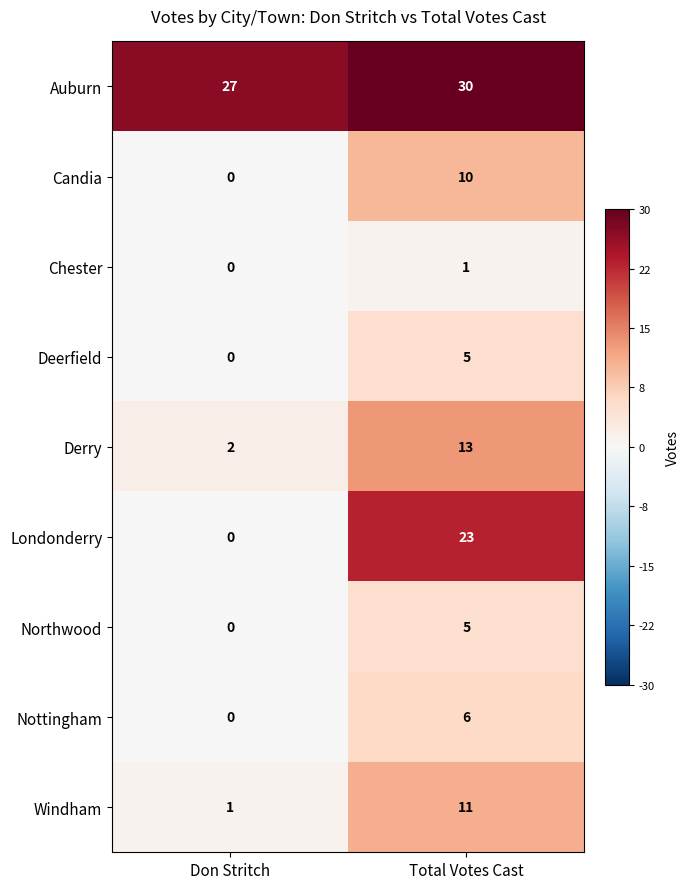

How many categories are shown in the chart?

2